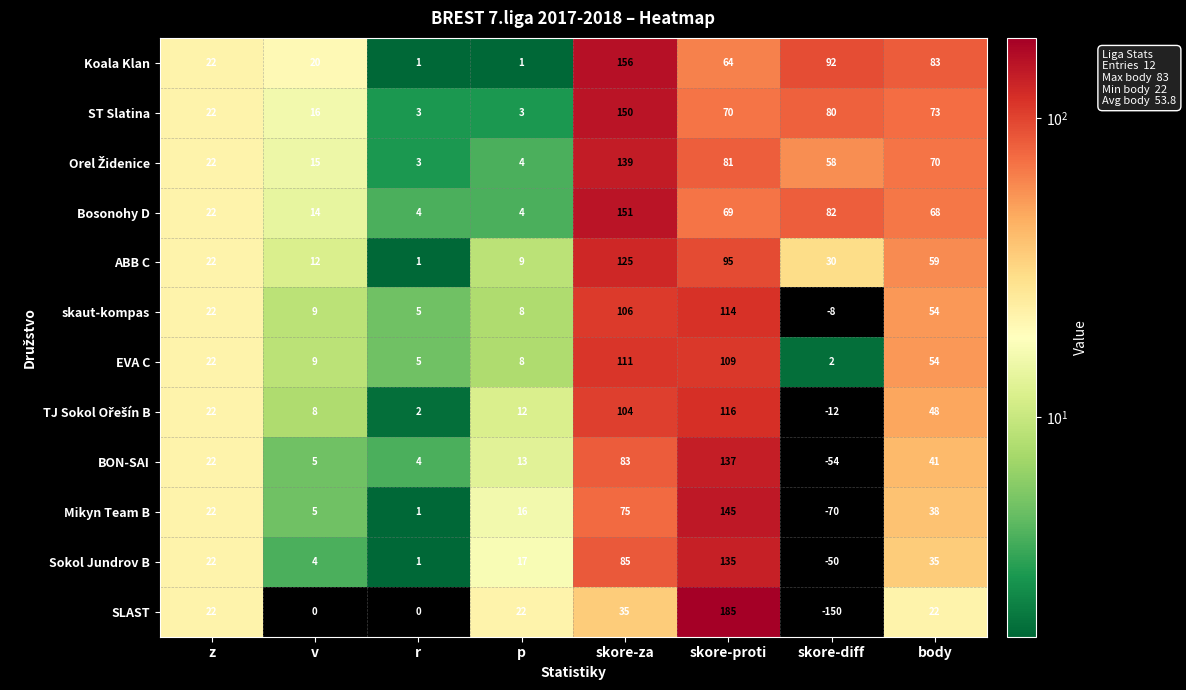

At which category does the chart reach its peak across all series?

skore-proti